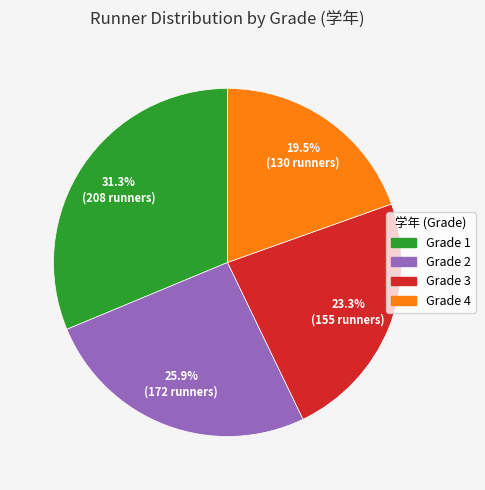

Does Grade 3 account for over 50% of the chart?

No